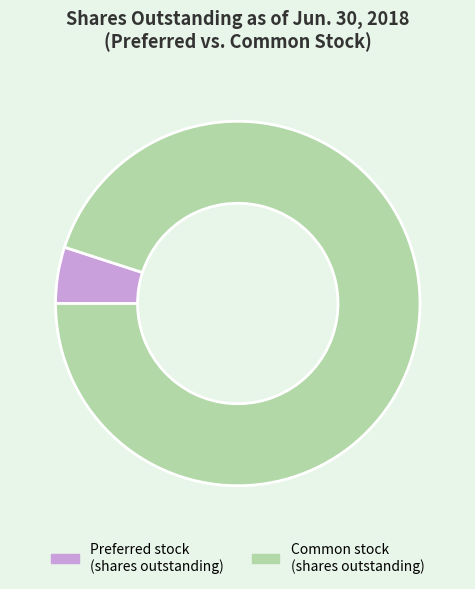

Is there a majority slice in this chart?

Yes